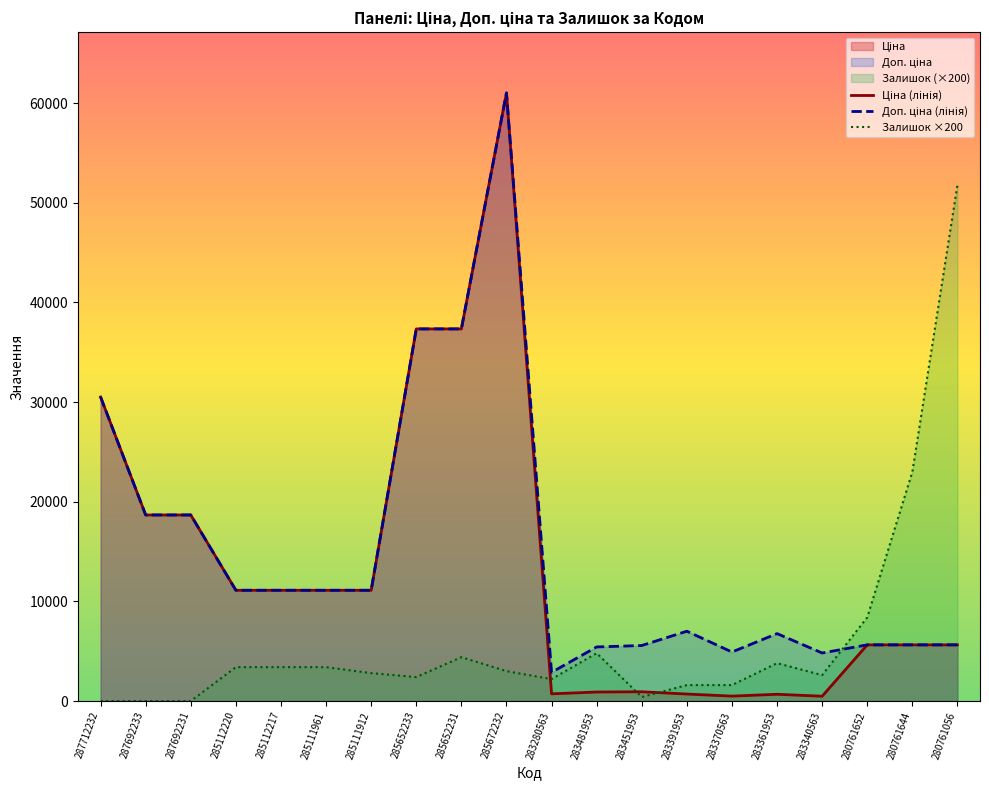

What is the label of the 17th point from the left?

283340563